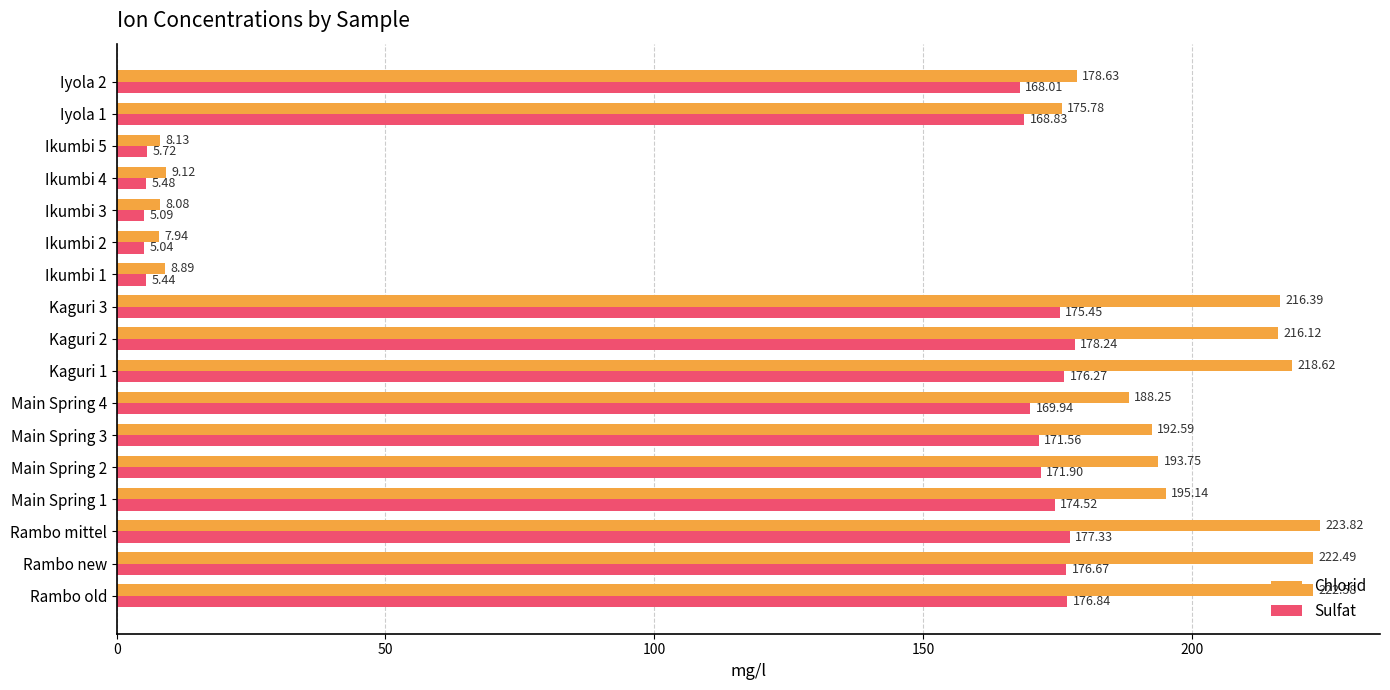

Which label corresponds to the largest value in the chart?

Rambo mittel